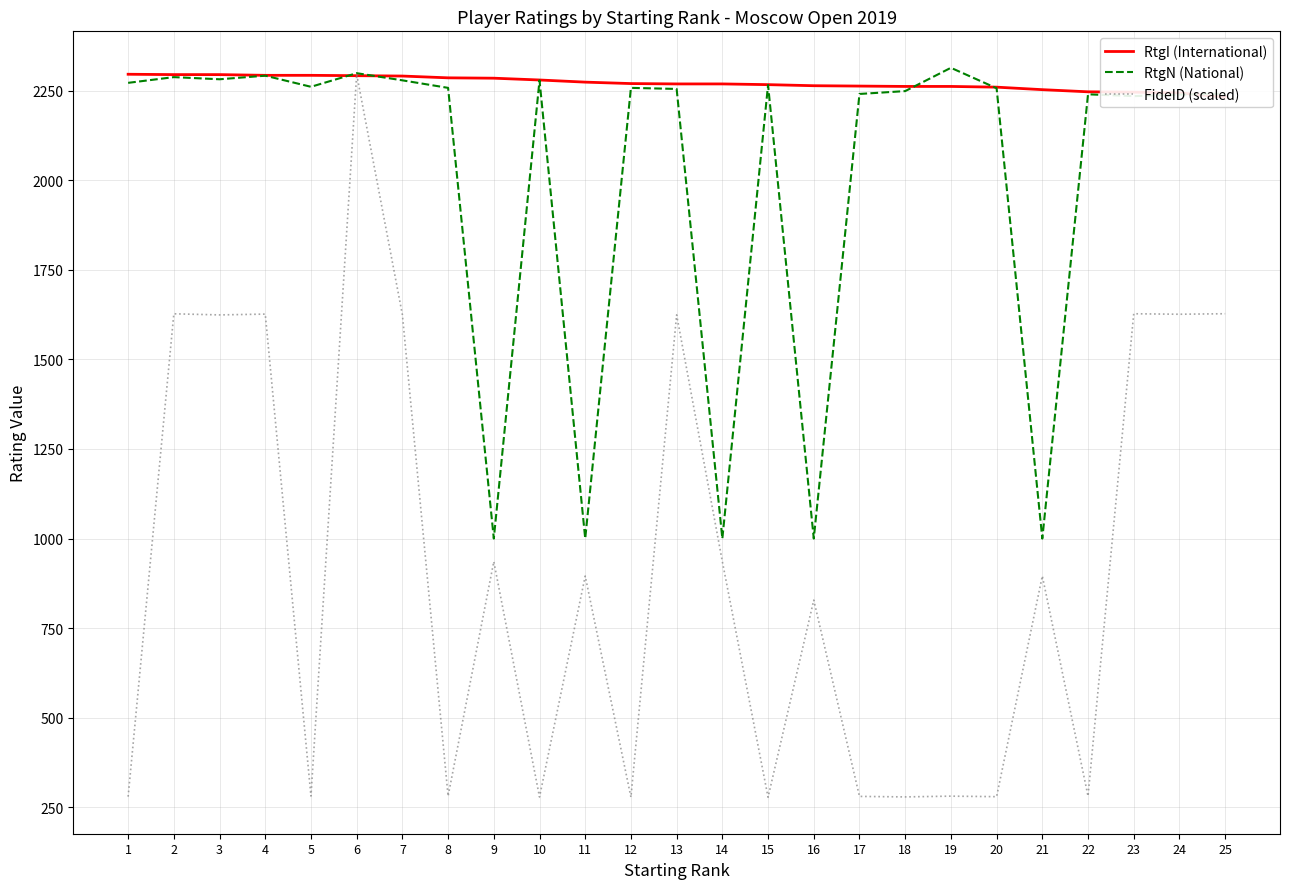

What is the value of the RtgN (National) point at the 6th from the left?

2299.0